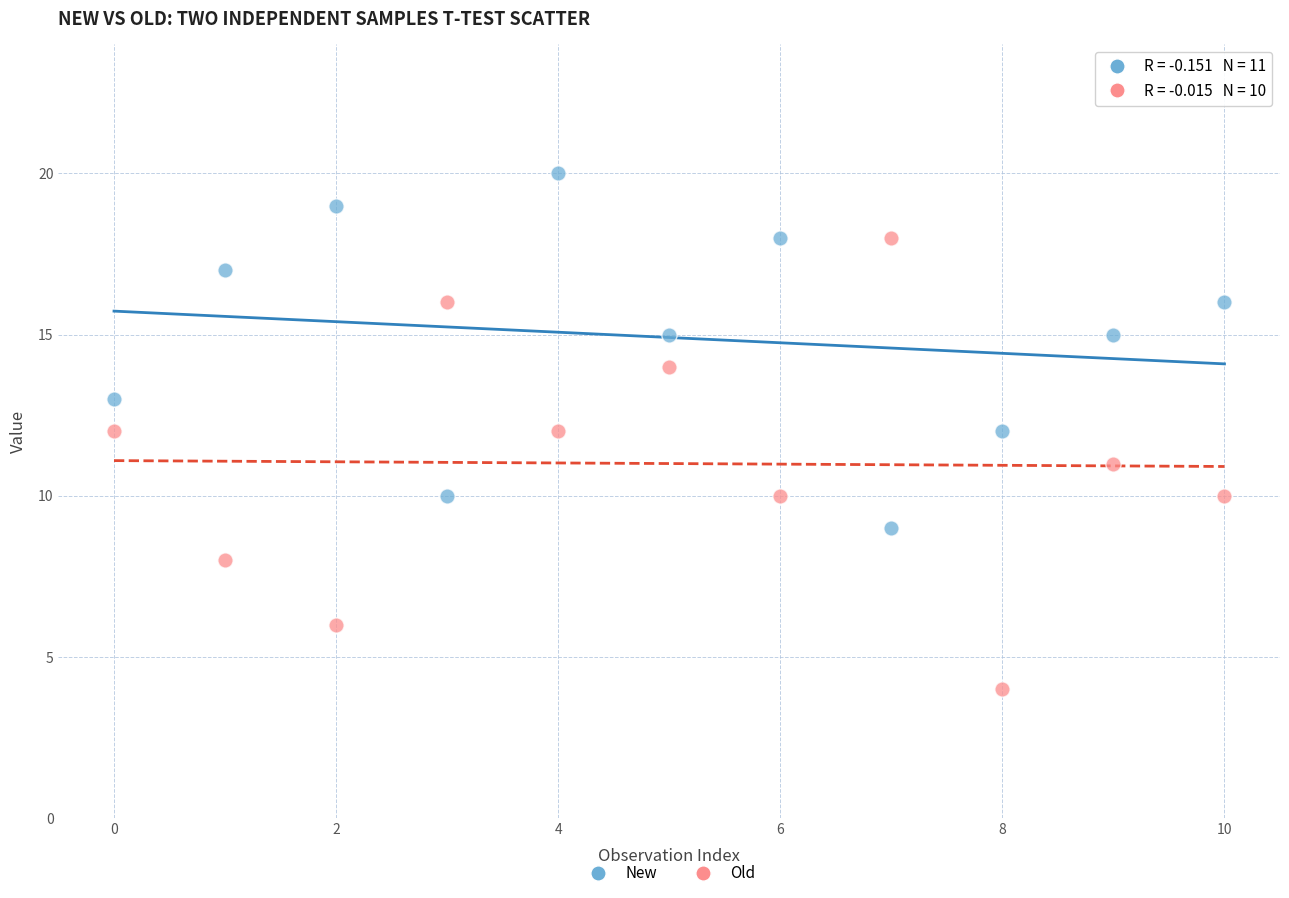

Which series contains the highest Y value?

New